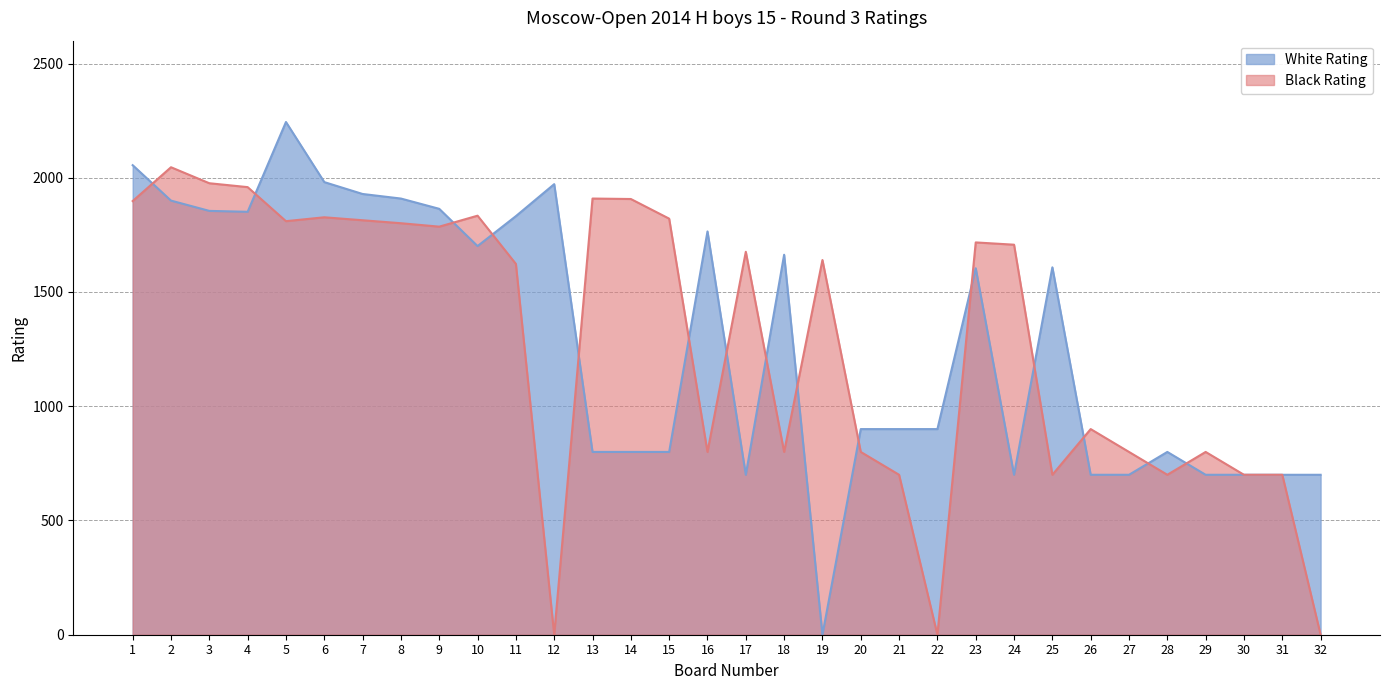

Reading left to right, what are all the values shown in this chart?

White Rating: 1=2055	2=1900	3=1855	4=1851	5=2244	6=1981	7=1929	8=1909	9=1864	10=1701	11=1832	12=1972	13=800	14=800	15=800	16=1765	17=700	18=1663	19=0	20=900	21=900	22=900	23=1604	24=700	25=1608	26=700	27=700	28=800	29=700	30=700	31=700	32=700
Black Rating: 1=1898	2=2046	3=1976	4=1959	5=1810	6=1827	7=1814	8=1801	9=1786	10=1834	11=1623	12=0	13=1909	14=1907	15=1821	16=800	17=1676	18=800	19=1640	20=800	21=700	22=0	23=1717	24=1707	25=700	26=900	27=800	28=700	29=800	30=700	31=700	32=0